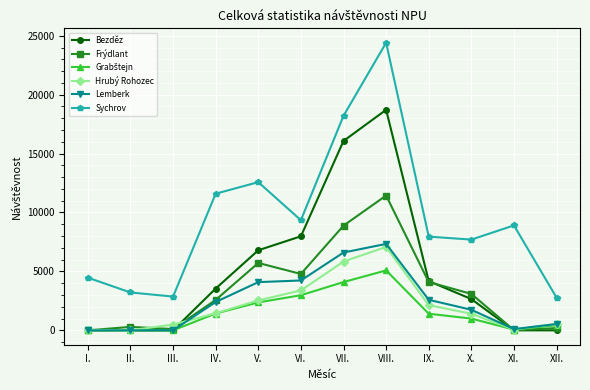

True or false: Lemberk has more than 2 interior local peaks.

False